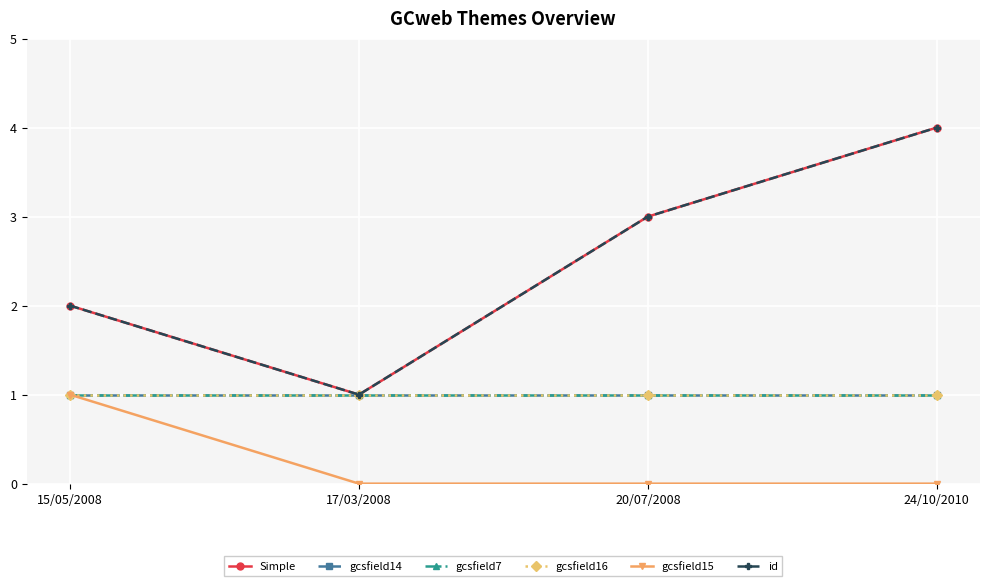

Does the chart have visible grid lines?

Yes